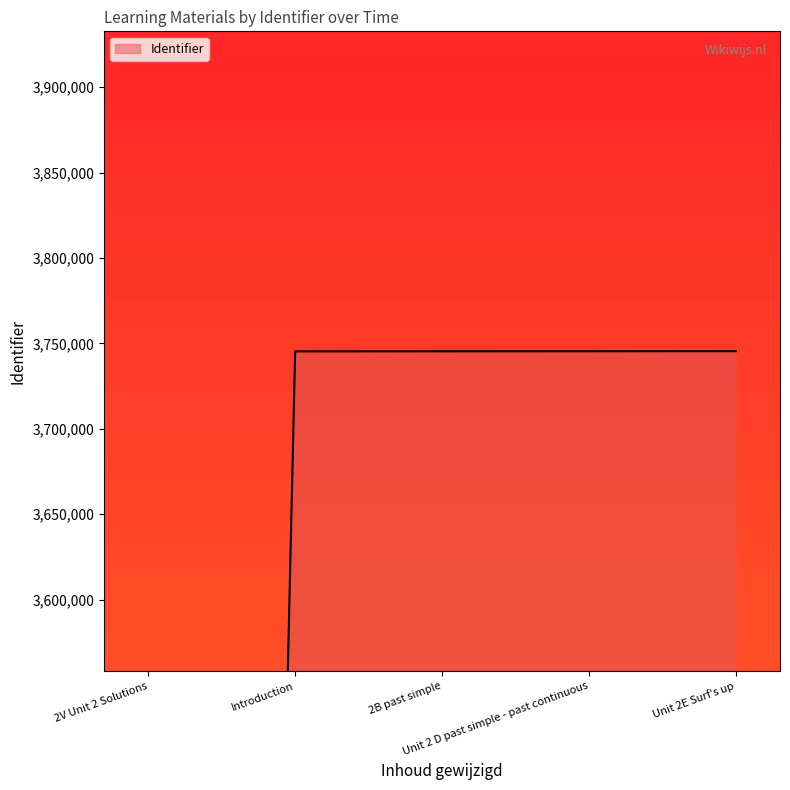

What is the difference between the values at 2V Unit 2 Solutions and Unit 2E Surf's up?

3745462